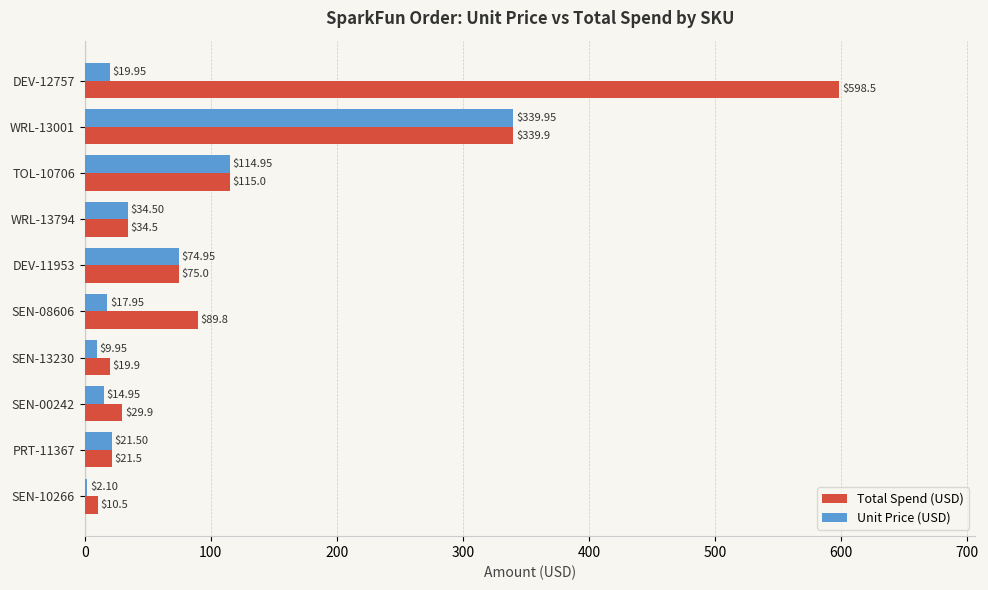

At which category is the sum across all series the highest?

WRL-13001